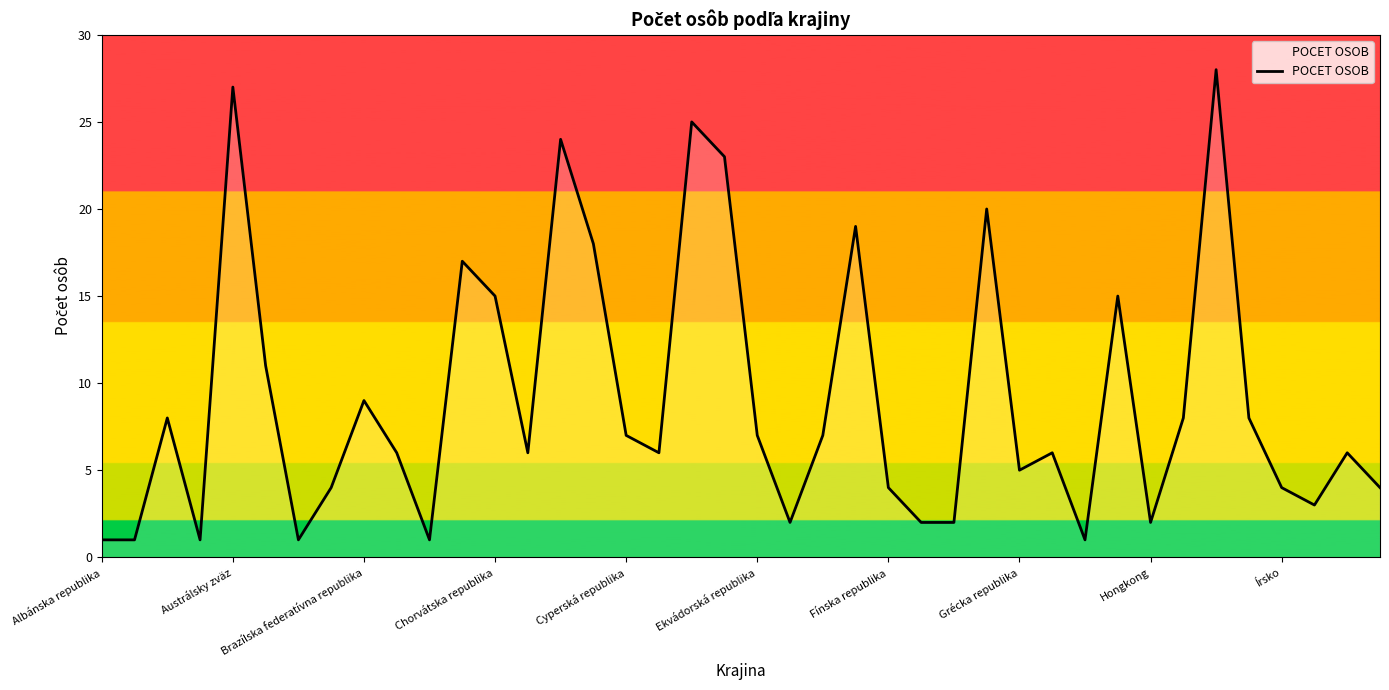

What is the difference between the maximum and minimum values?

27